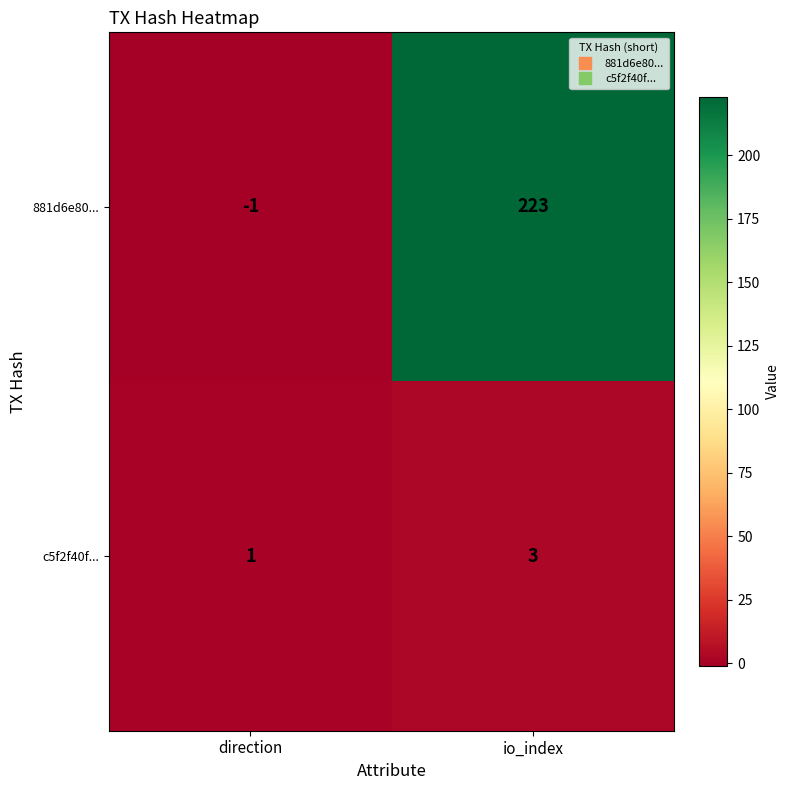

What is the total value across all series at io_index?

226